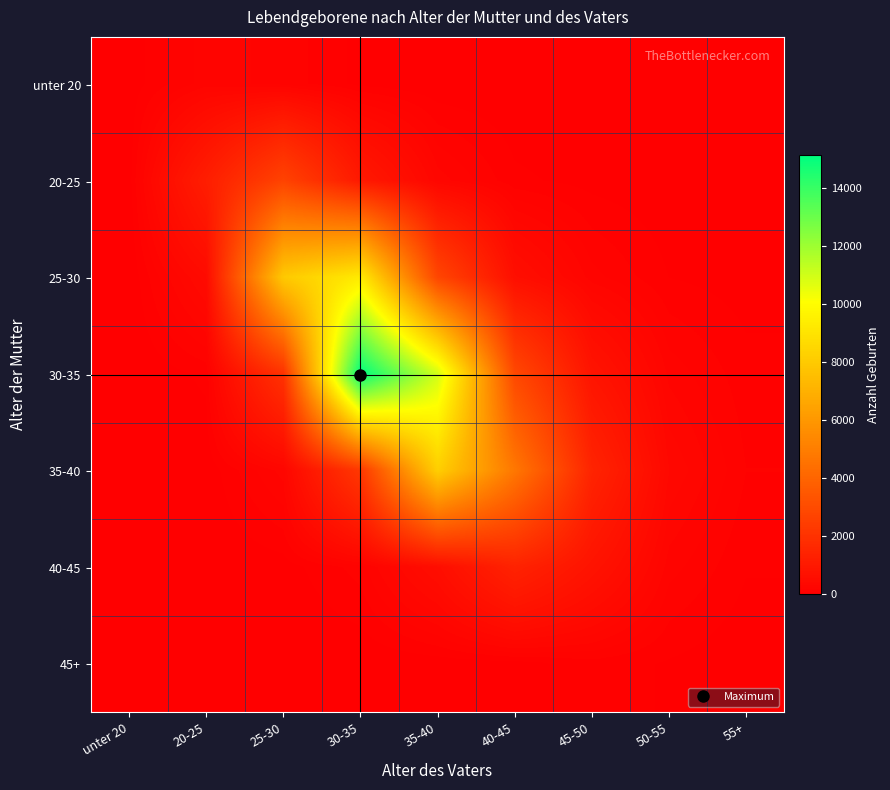

Which series has the largest range (max minus min)?

30-35